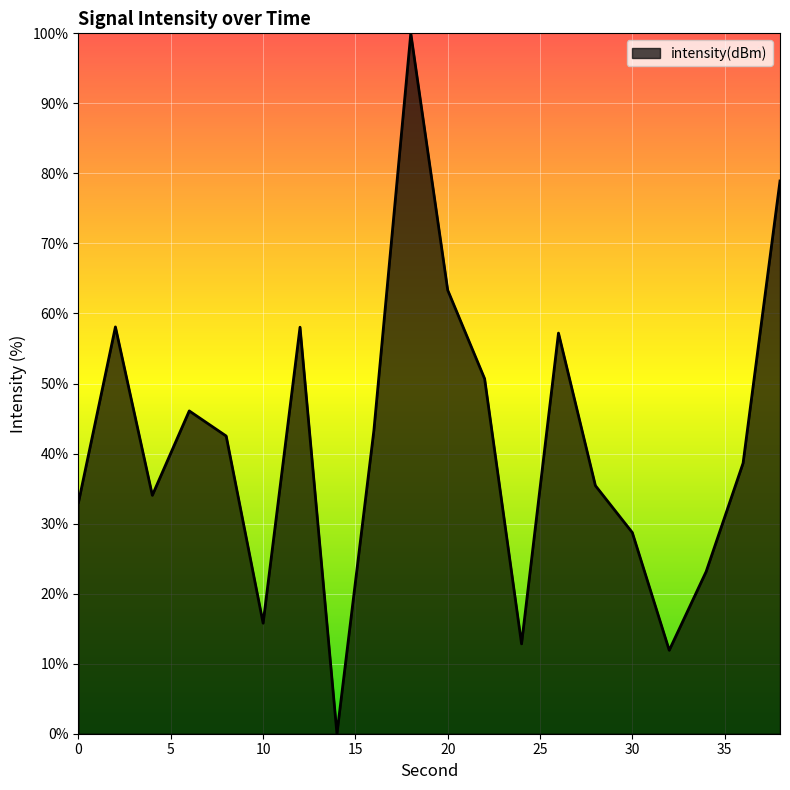

What is the maximum value shown in the chart?

100.0